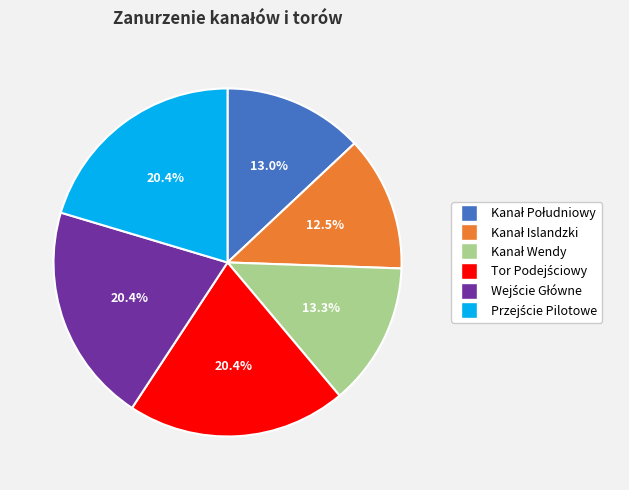

Is there a majority slice in this chart?

No